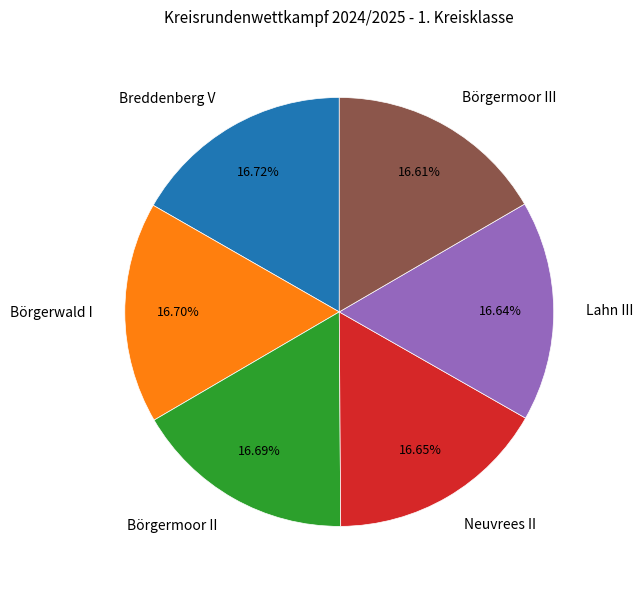

Approximately how many times larger is the value at Börgermoor II compared to Börgermoor III?

1.0